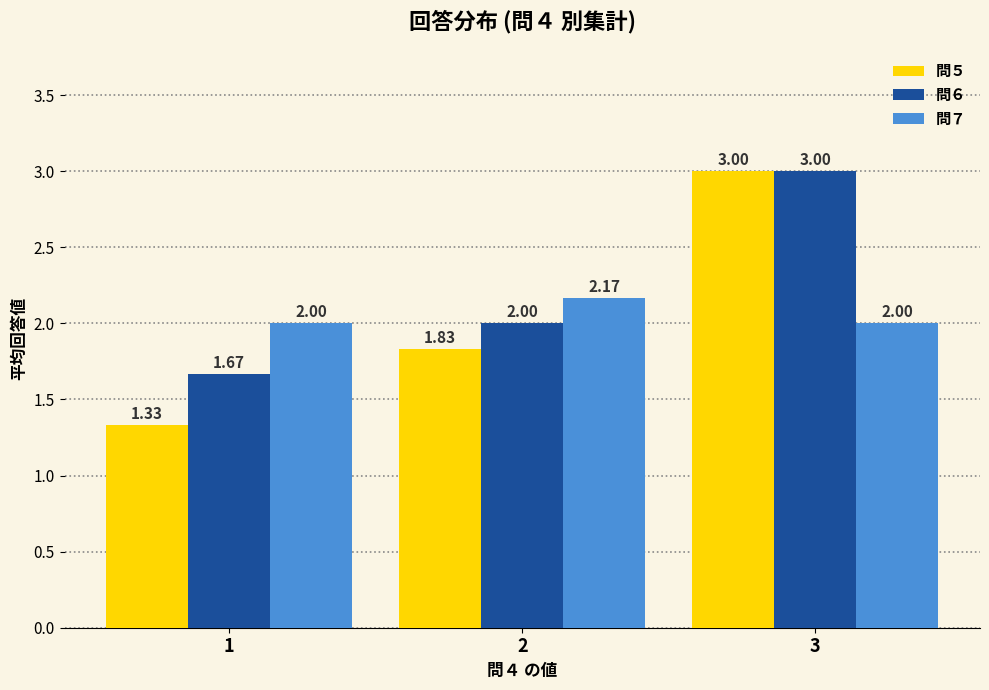

What is the value of the 問７ bar at the 3rd from the left?

2.0